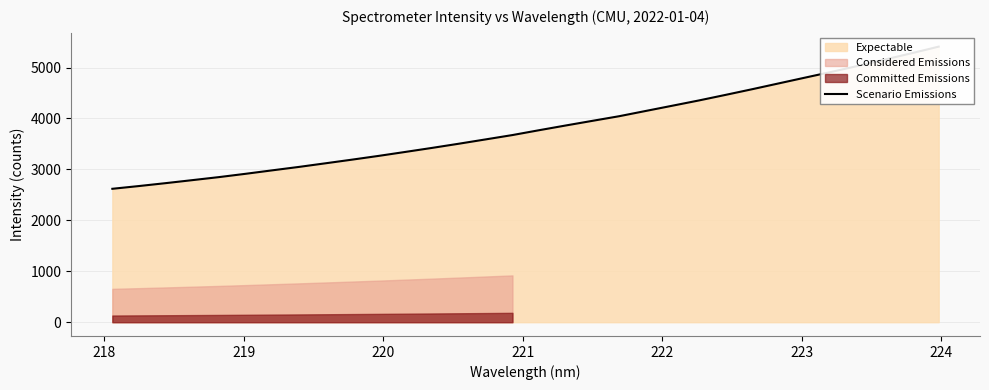

Reading left to right, extract all data points from this chart.

2619.2	2673.3	2730.2	2789.2	2848.9	2913.9	2982.0	3049.2	3120.6	3192.6	3266.6	3344.4	3423.3	3505.0	3589.4	3674.3	3769.4	3862.2	3953.3	4043.8	4147.2	4250.4	4354.0	4463.3	4574.7	4689.3	4803.9	4917.6	5035.8	5159.3	5282.9	5410.2